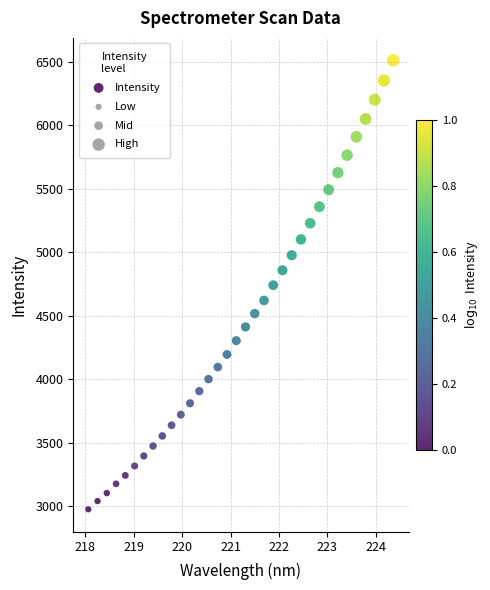

What is the range of Y values (max minus min)?

3534.3